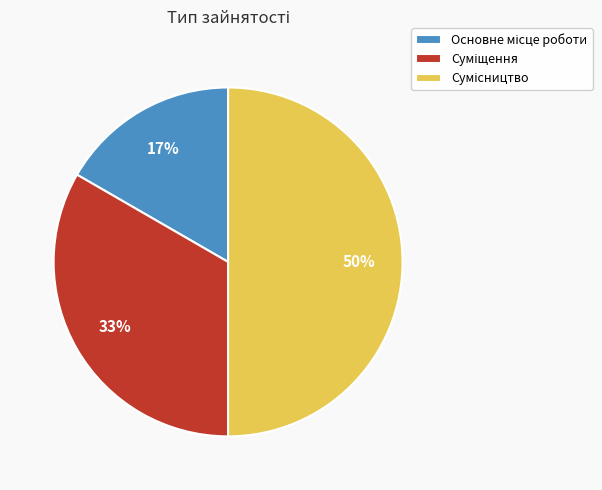

To the nearest percent, what is the difference between the largest and smallest slice percentages?

33%